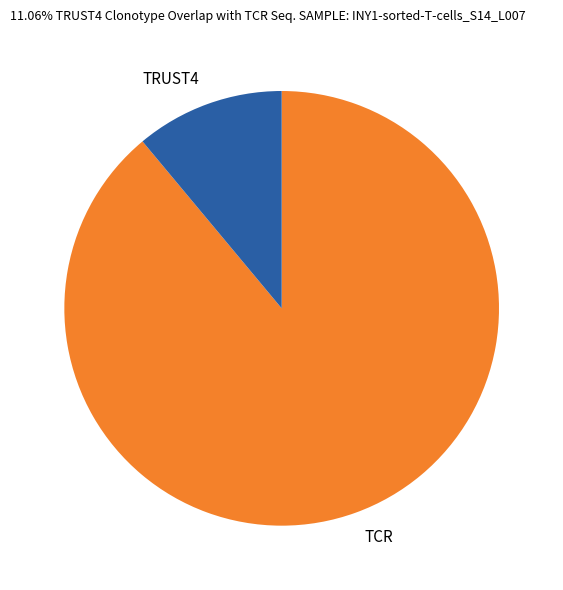

Do TCR and TRUST4 together represent more than half of the pie?

Yes